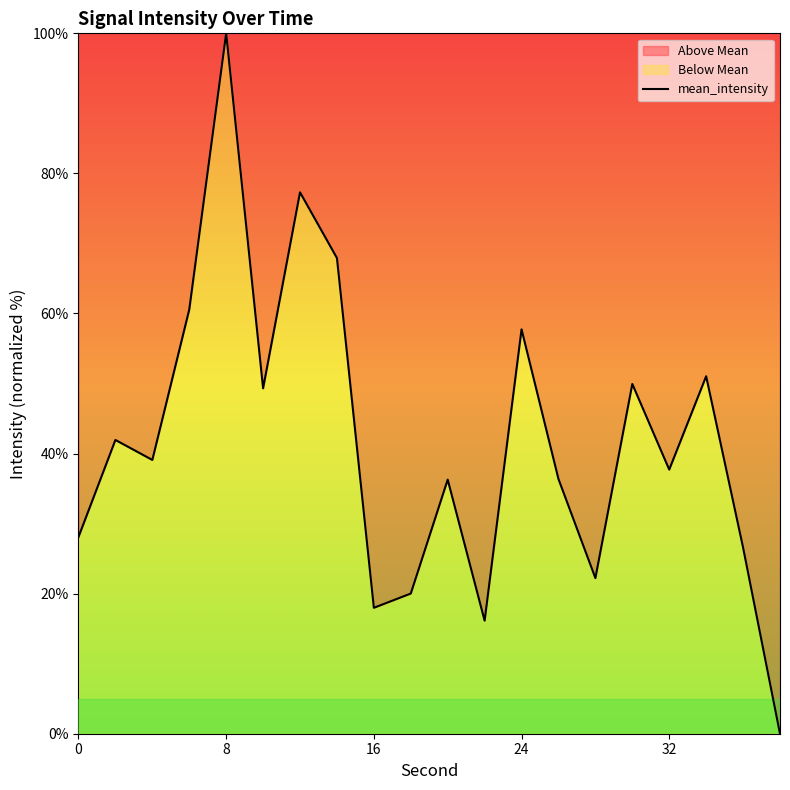

What is the difference between the maximum and minimum values?

100.0